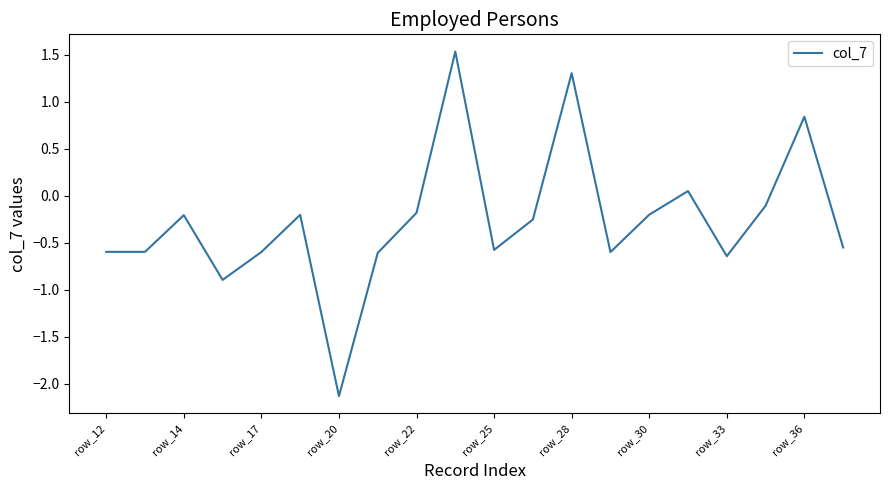

What is the difference between the maximum and minimum values?

3.7